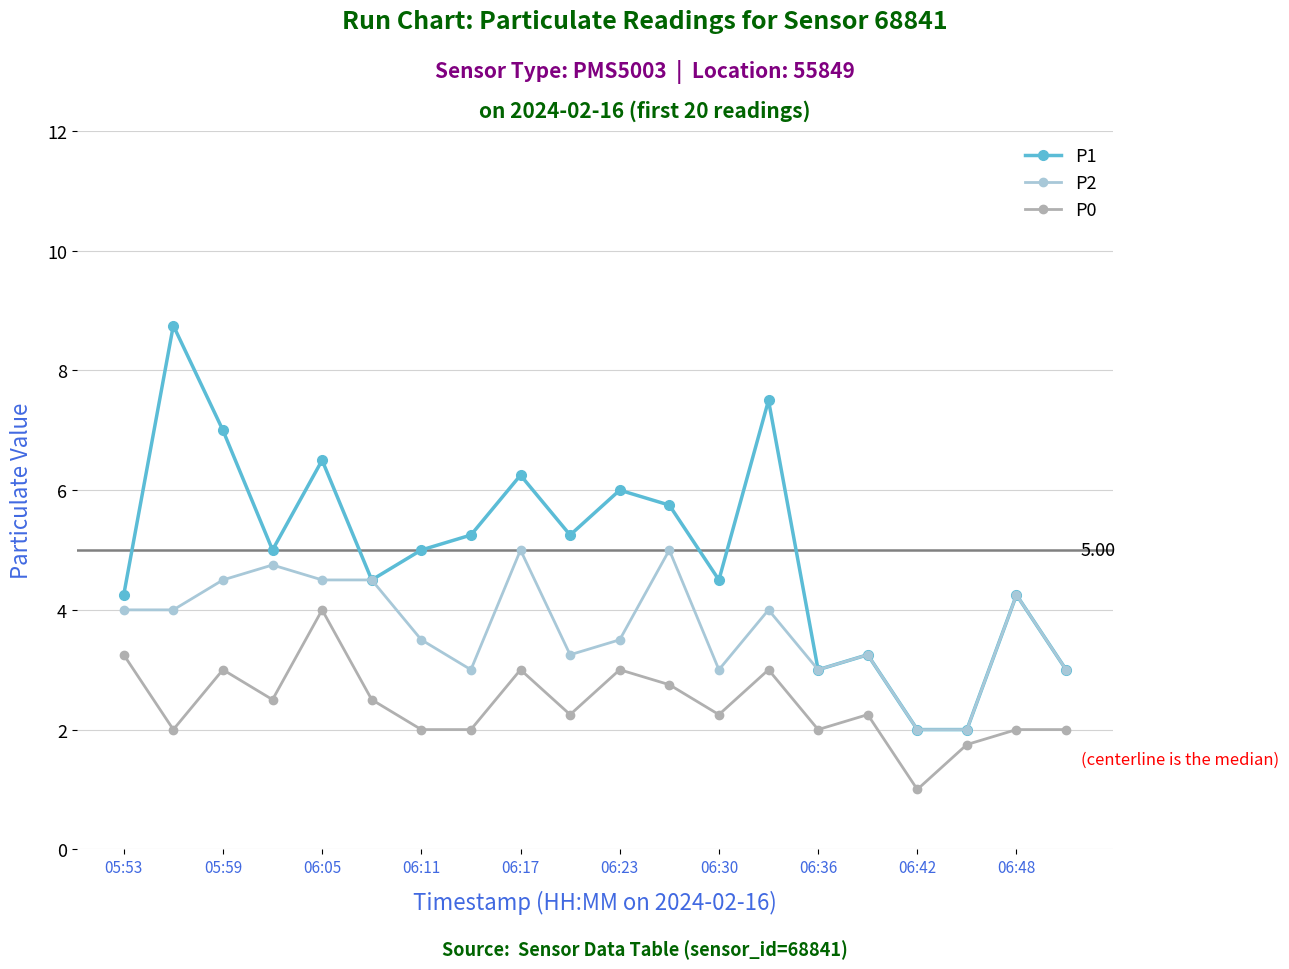

List the series in order of their peak value, lowest first.

P0, P2, P1